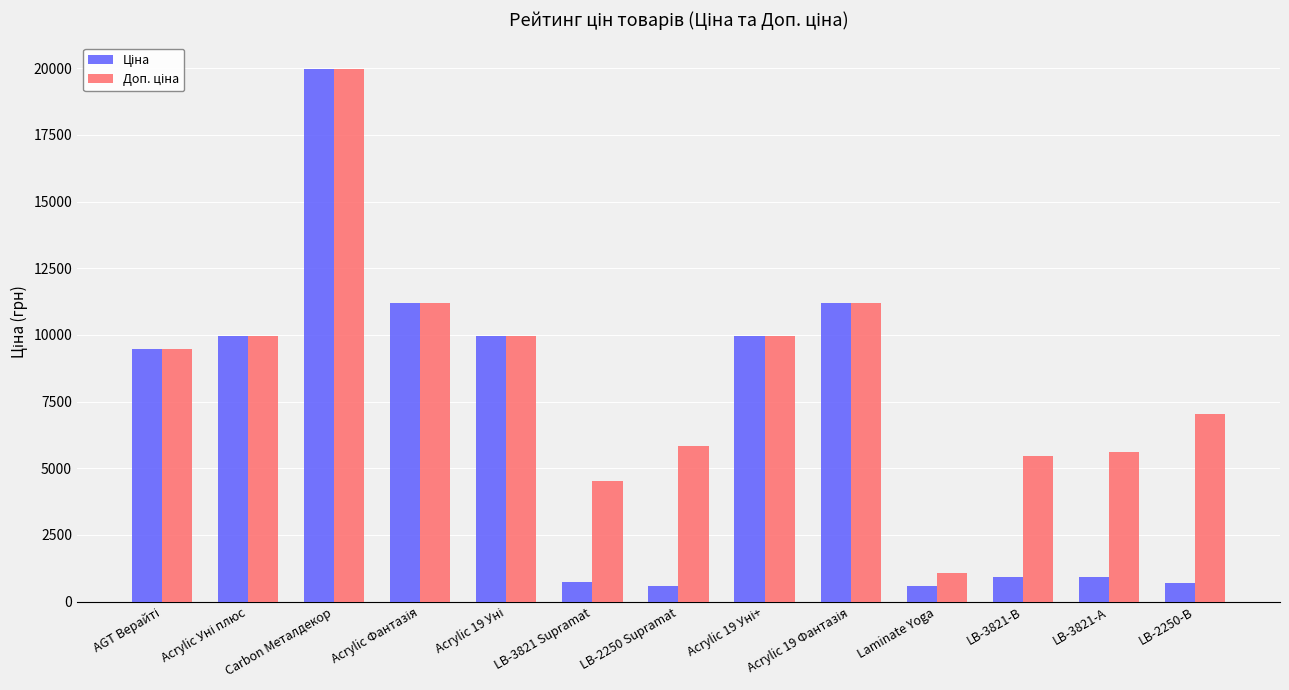

What is the difference between the highest and lowest values at LB-2250 Supramat?

5259.5